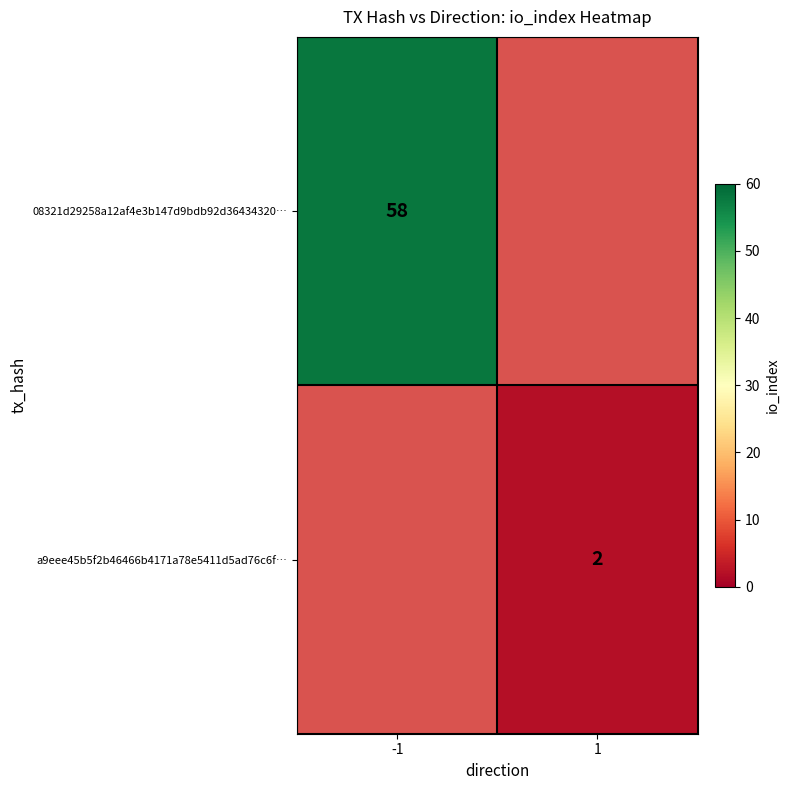

True or false: a9eee45b5f2b46466b4171a78e5411d5ad76c6f… has a value of 1 at 1.

False